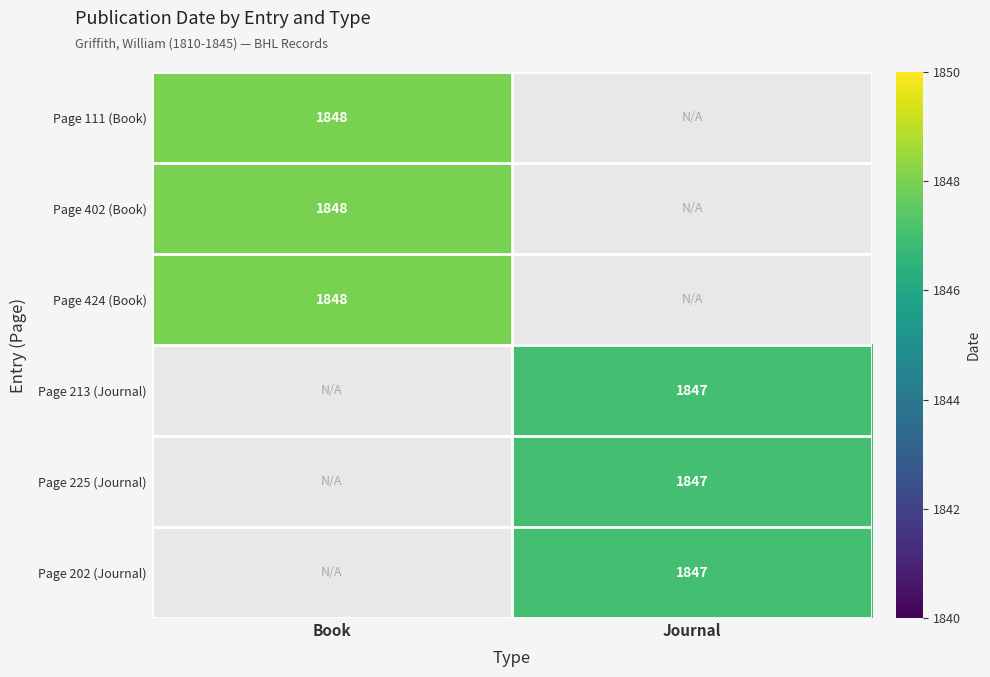

How many series are shown in this chart?

6